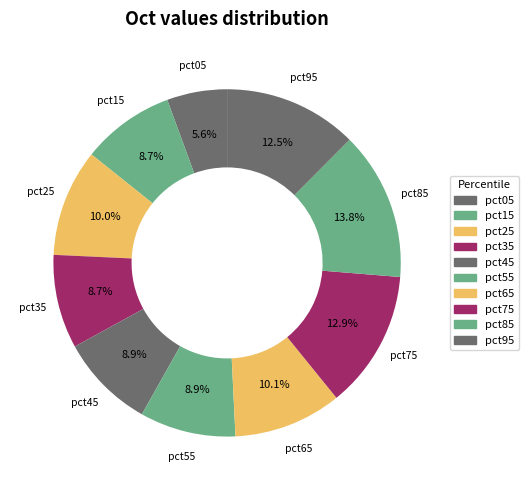

True or false: pct05 accounts for 6% of the total.

True